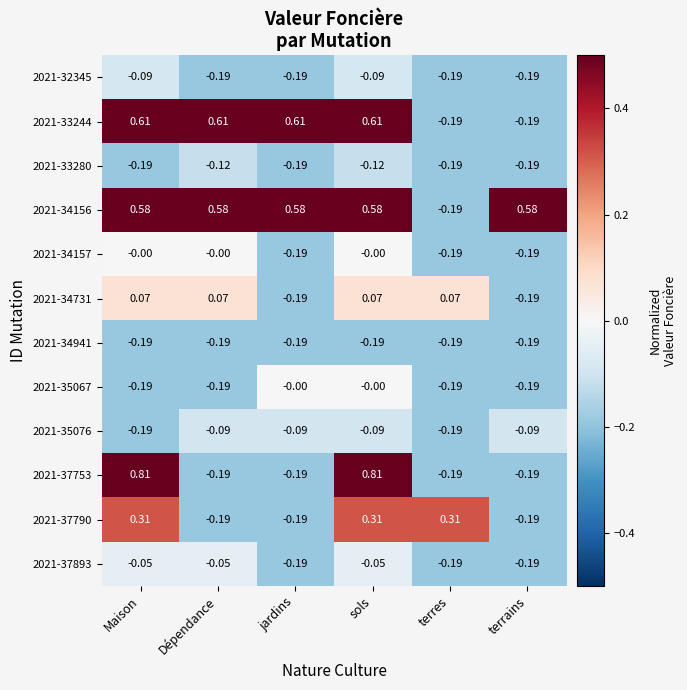

Which series has the largest range (max minus min)?

2021-37753